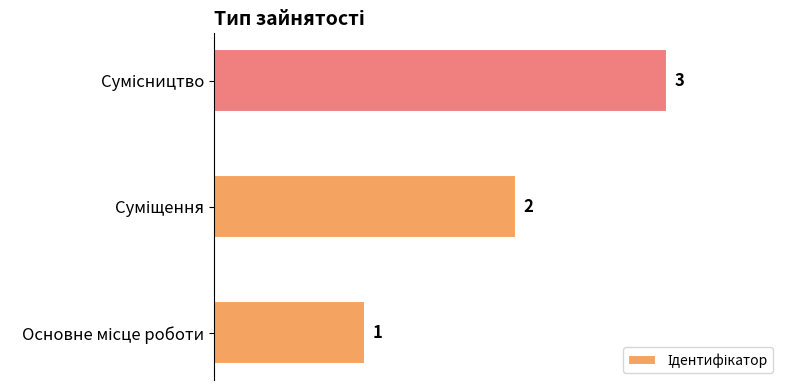

Are the bars horizontal?

Yes